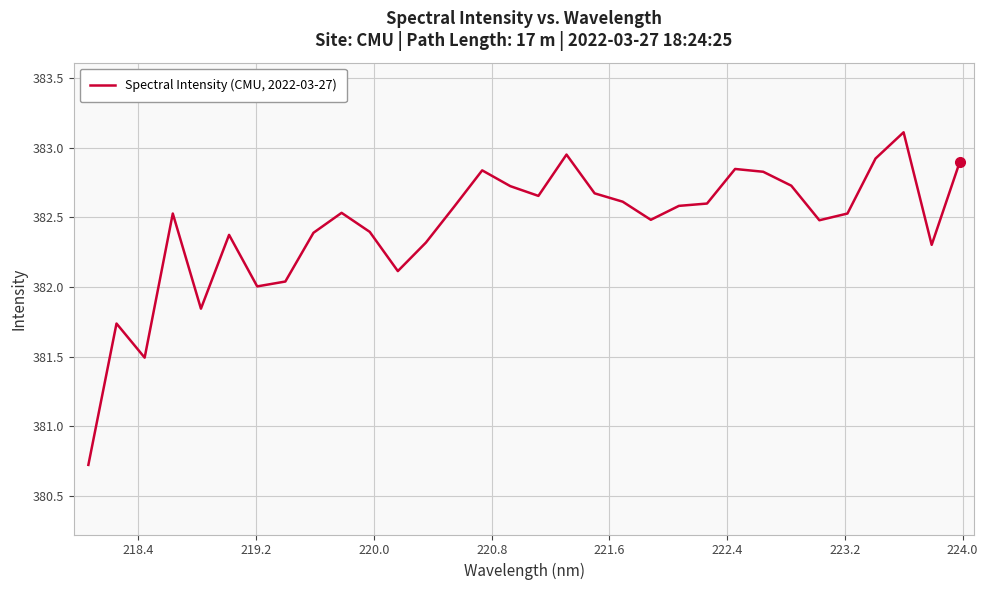

What is the smallest value displayed?

380.7